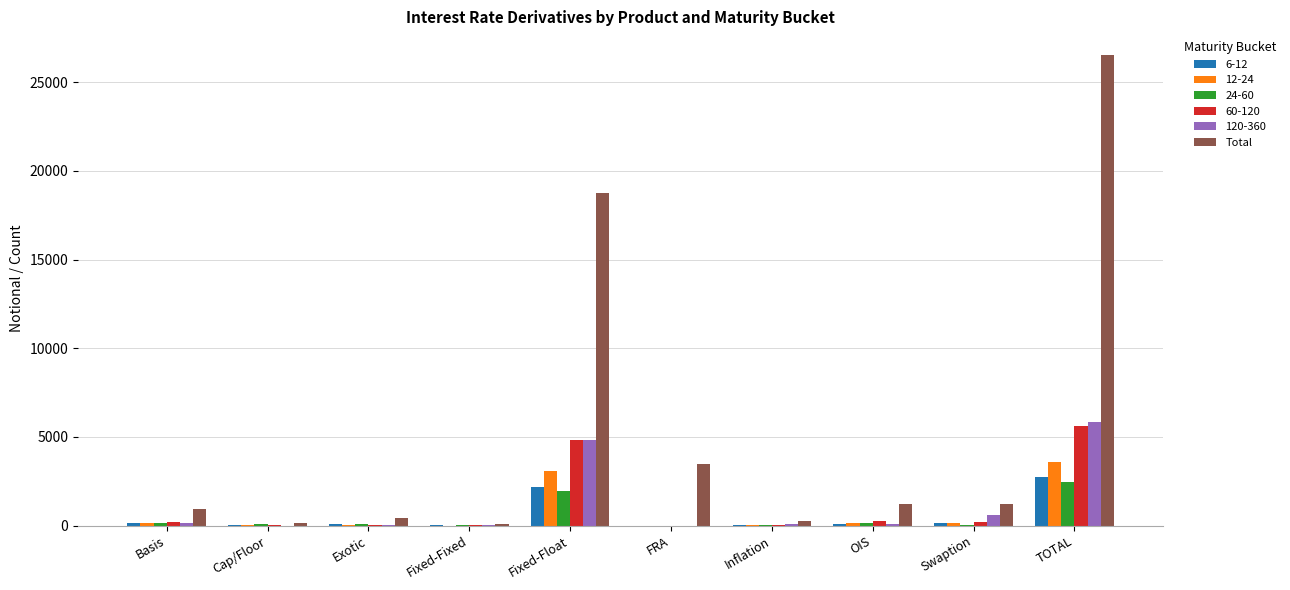

The Total series shows 26544 at TOTAL. True or false?

True